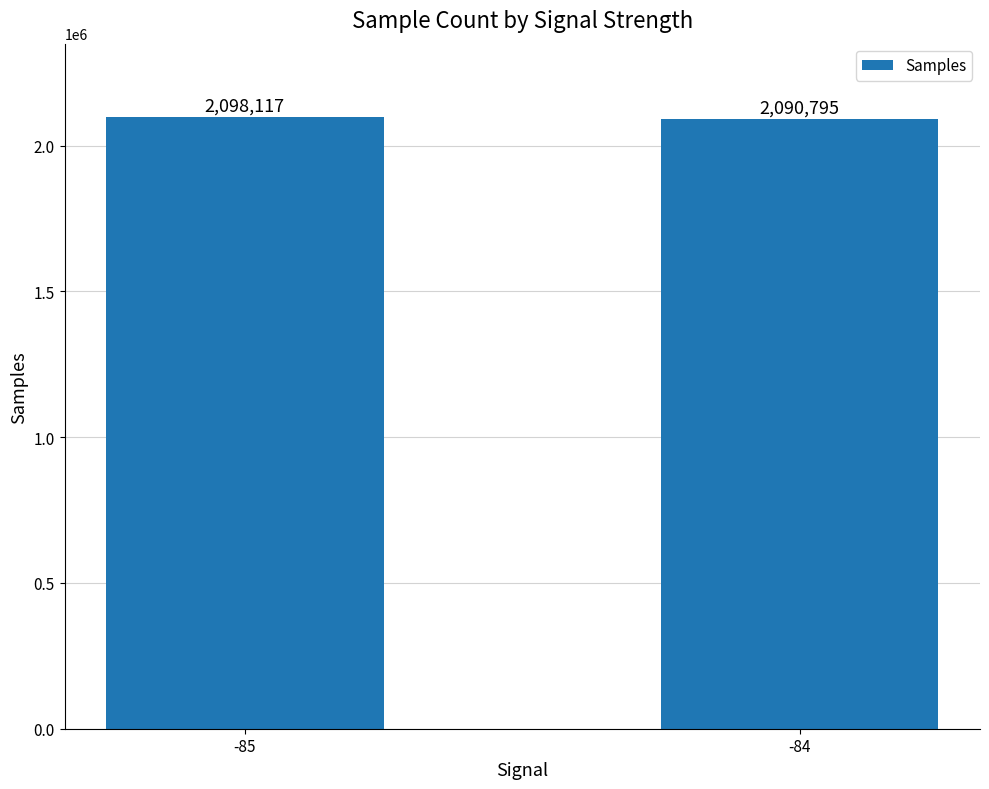

Rank the categories by value from highest to lowest.

-85, -84